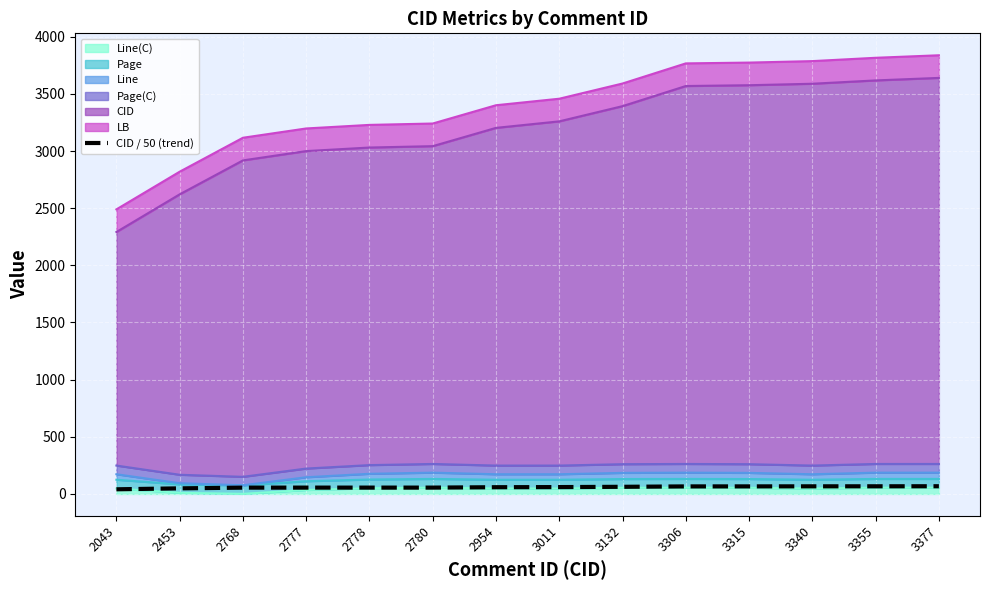

At which category does the chart reach its peak across all series?

3377